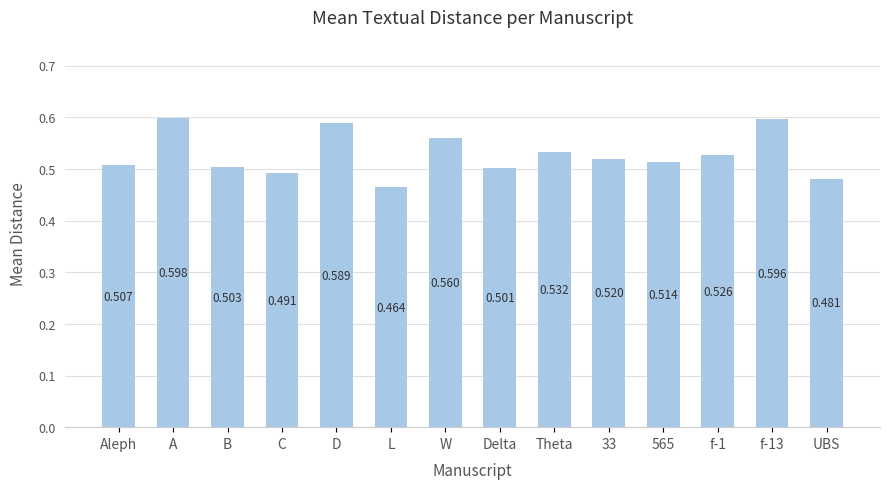

Which label corresponds to the largest value in the chart?

A